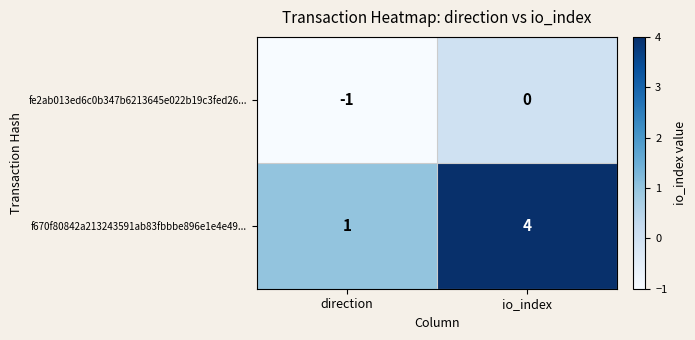

Reading right to left, extract all data points from this chart.

fe2ab013ed6c0b347b6213645e022b19c3fed26...: 0	-1
f670f80842a213243591ab83fbbbe896e1e4e49...: 4	1